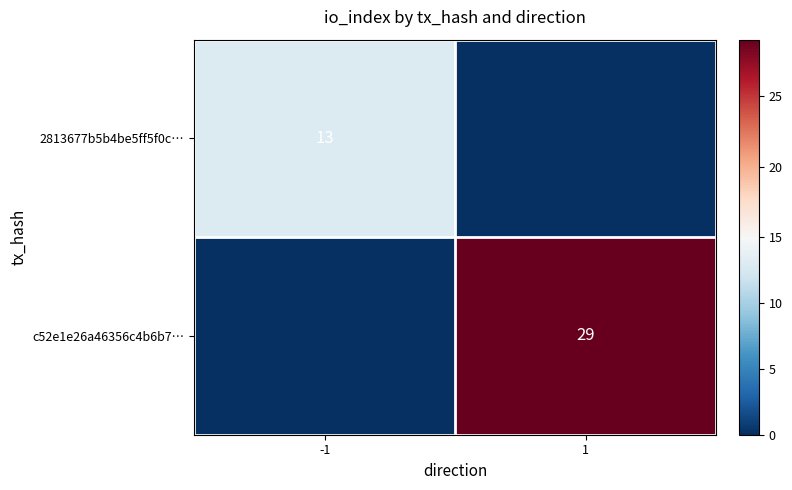

True or false: 2813677b5b4be5ff5f0c… has a value of 13 at -1.

True